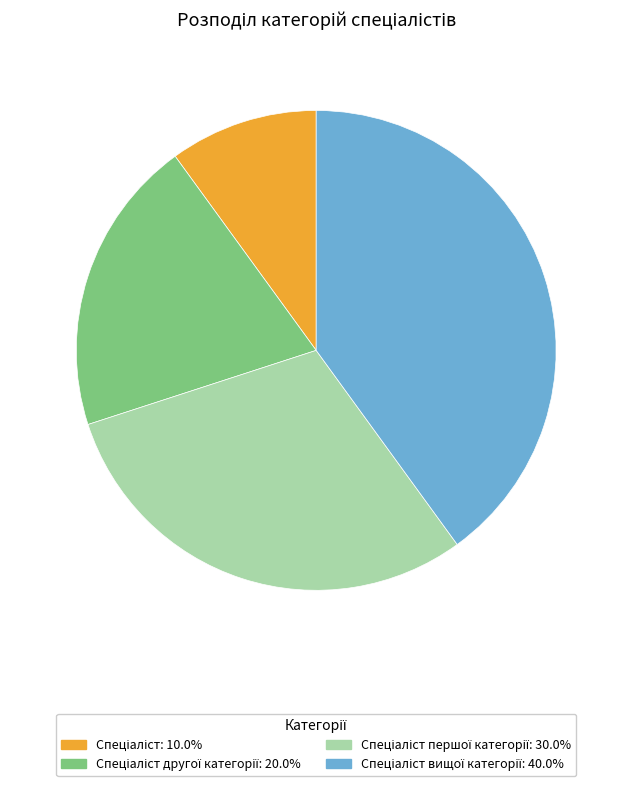

Is there any slice that represents more than half of the pie?

No